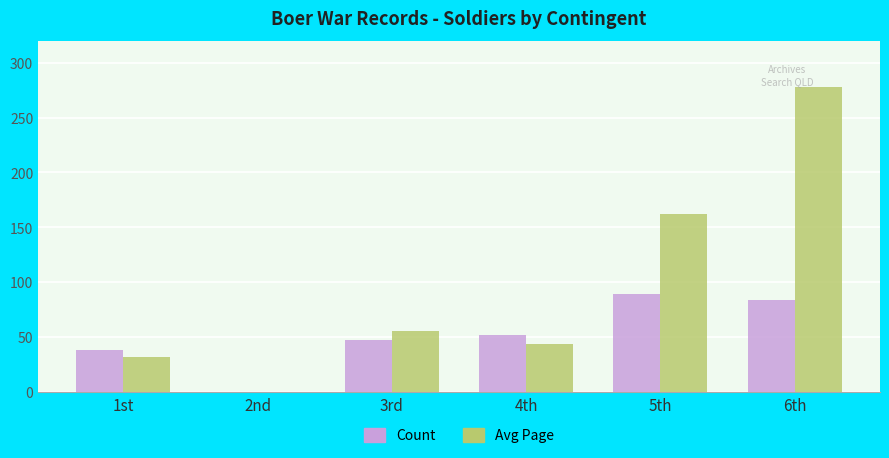

True or false: Avg Page has a value of 112 at 6th.

False